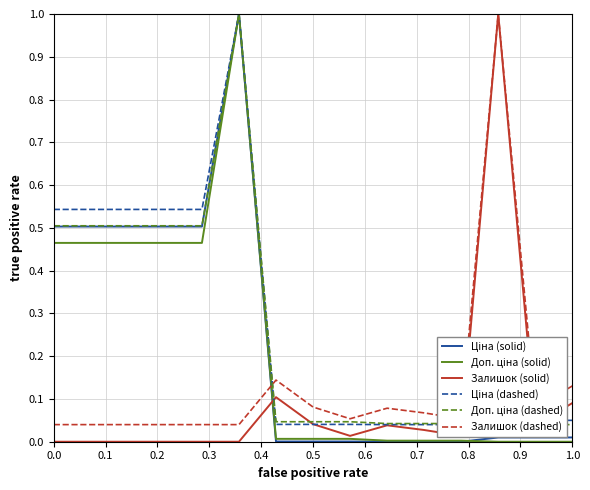

Count the number of categories in the chart.

15